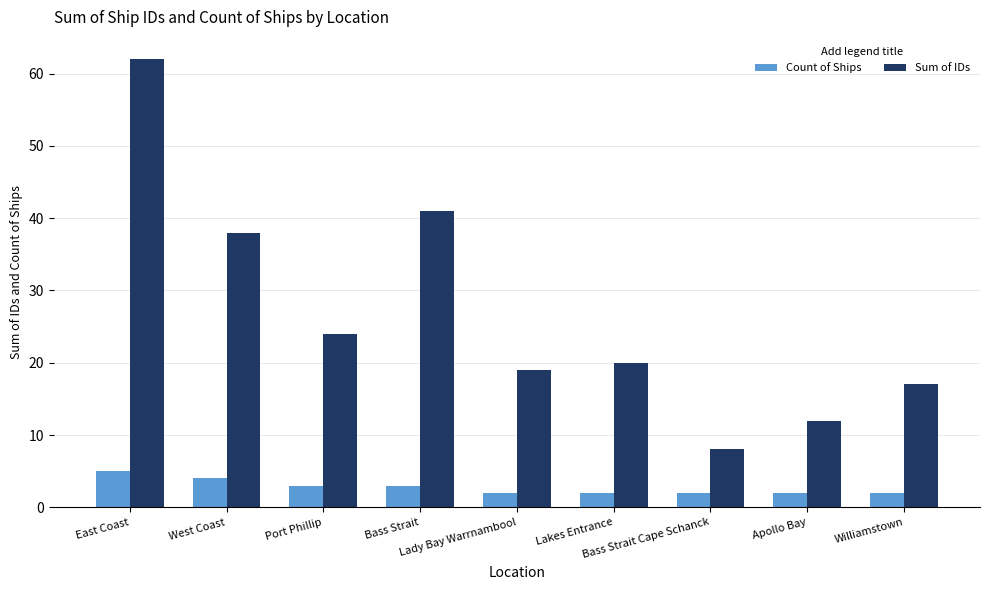

What is the difference between the maximum and minimum values in the Sum of IDs series?

54